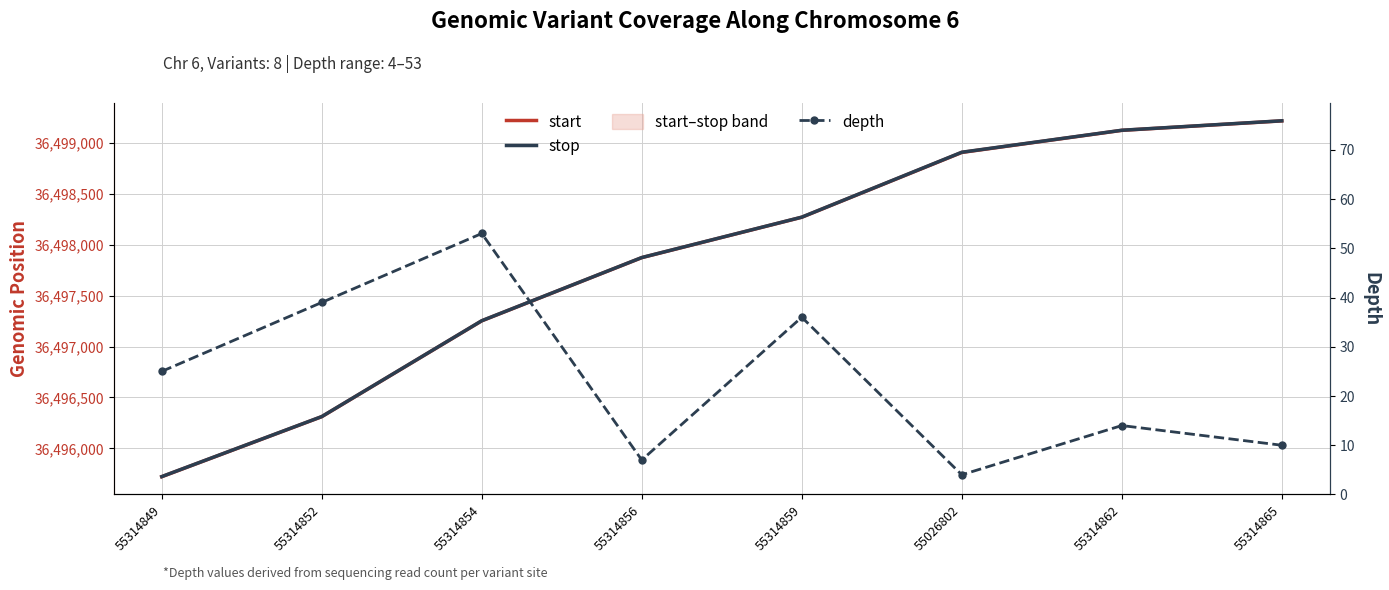

What is the total value across all series at 55314859?

72996579